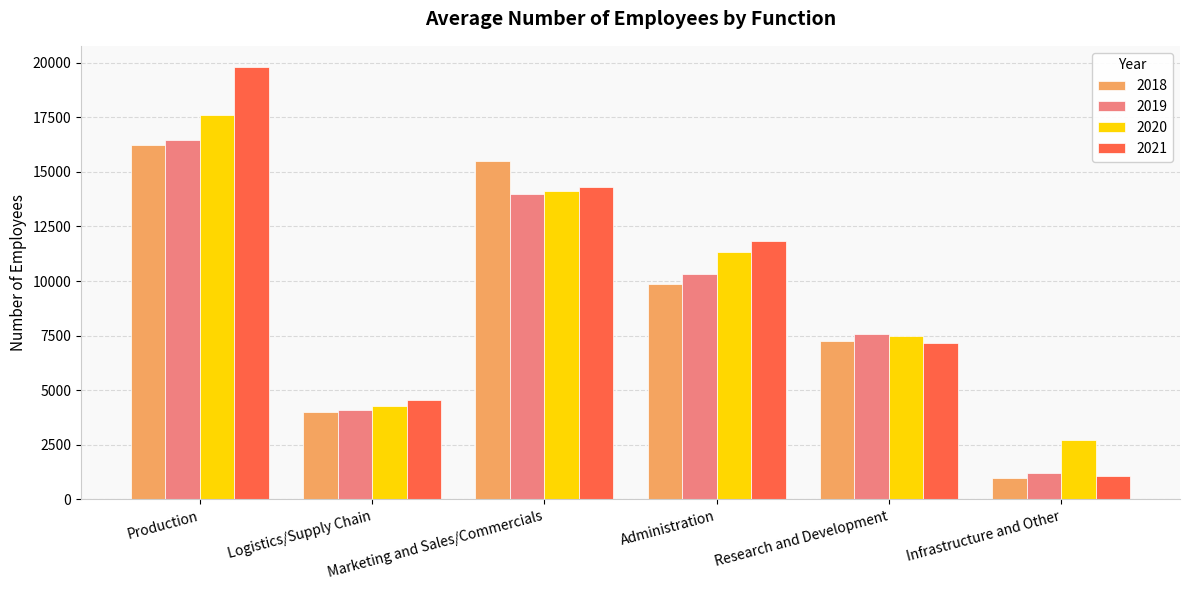

Does the chart contain any negative values?

No